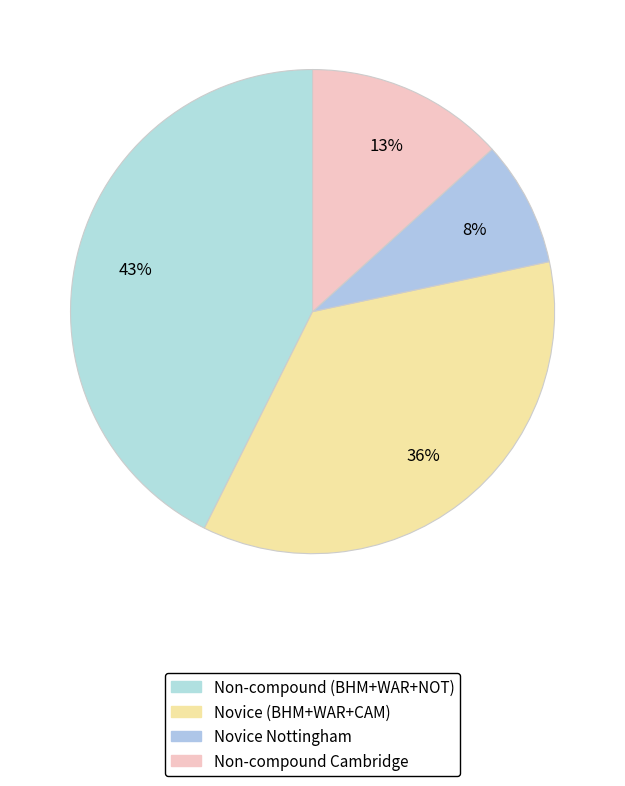

What is the smallest slice in the pie chart?

Nottingham Uni (Novice)